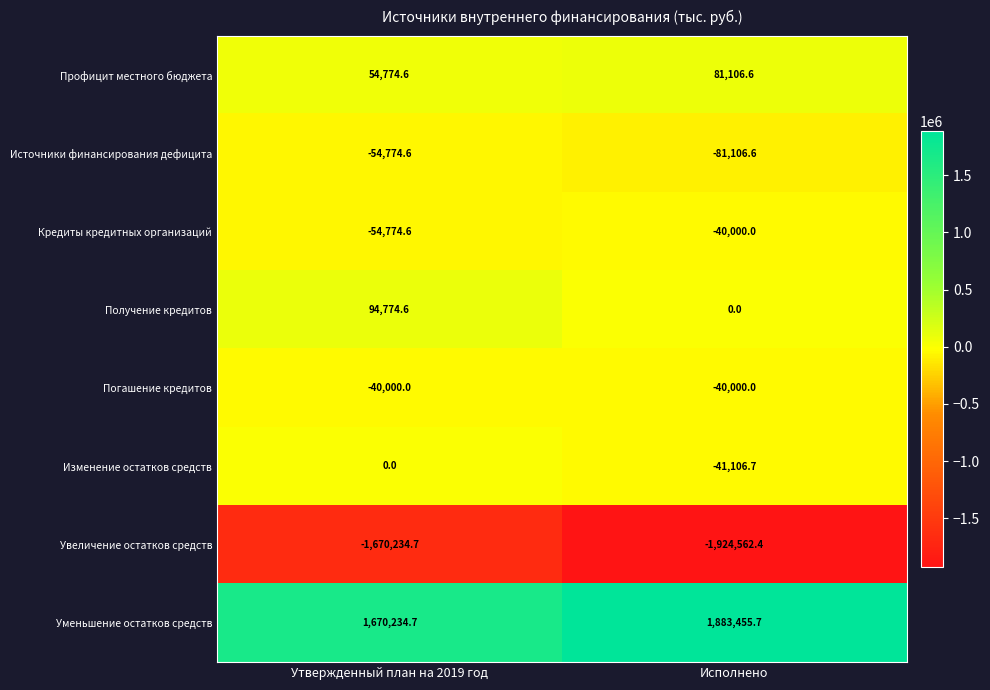

What is the sum of all Увеличение остатков средств values?

-3594797.1